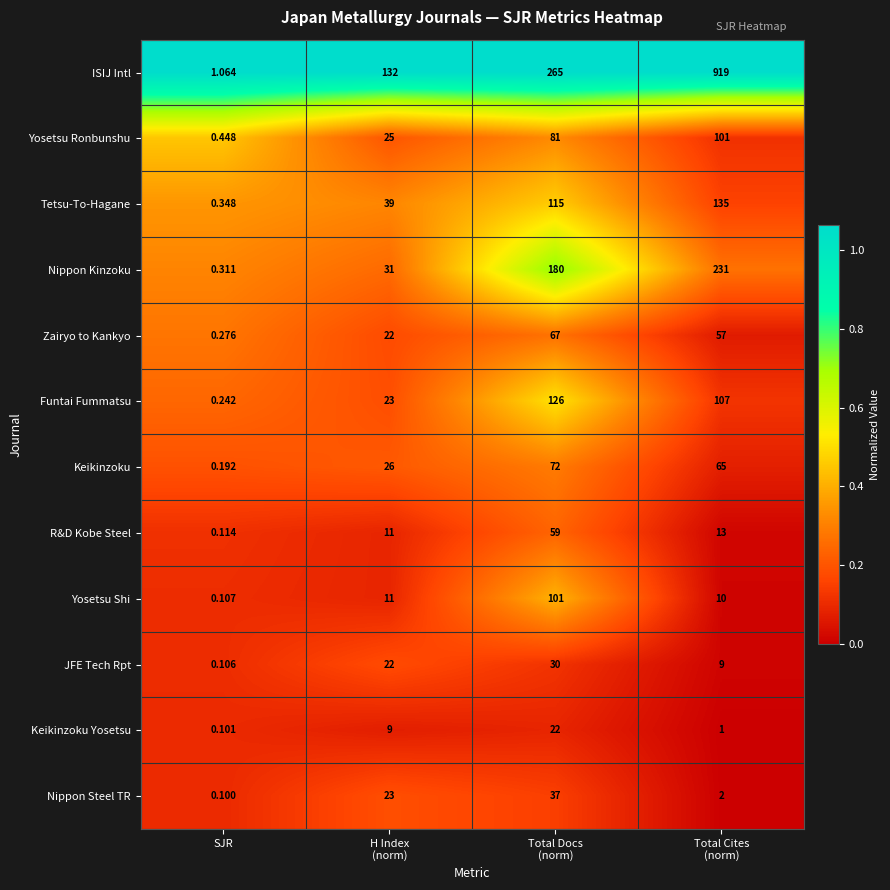

At Total Cites
(norm), list the series in order from largest to smallest.

ISIJ Intl, Nippon Kinzoku, Tetsu-To-Hagane, Funtai Fummatsu, Yosetsu Ronbunshu, Keikinzoku, Zairyo to Kankyo, R&D Kobe Steel, Yosetsu Shi, JFE Tech Rpt, Nippon Steel TR, Keikinzoku Yosetsu